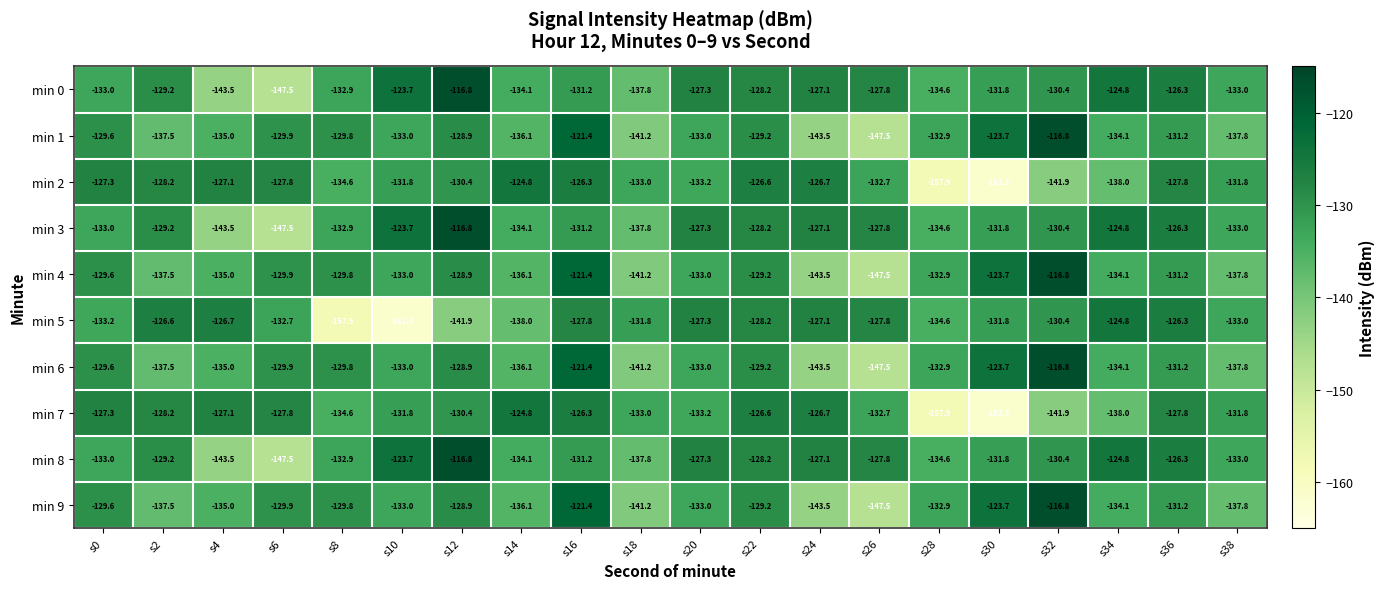

Count the number of categories in the chart.

20